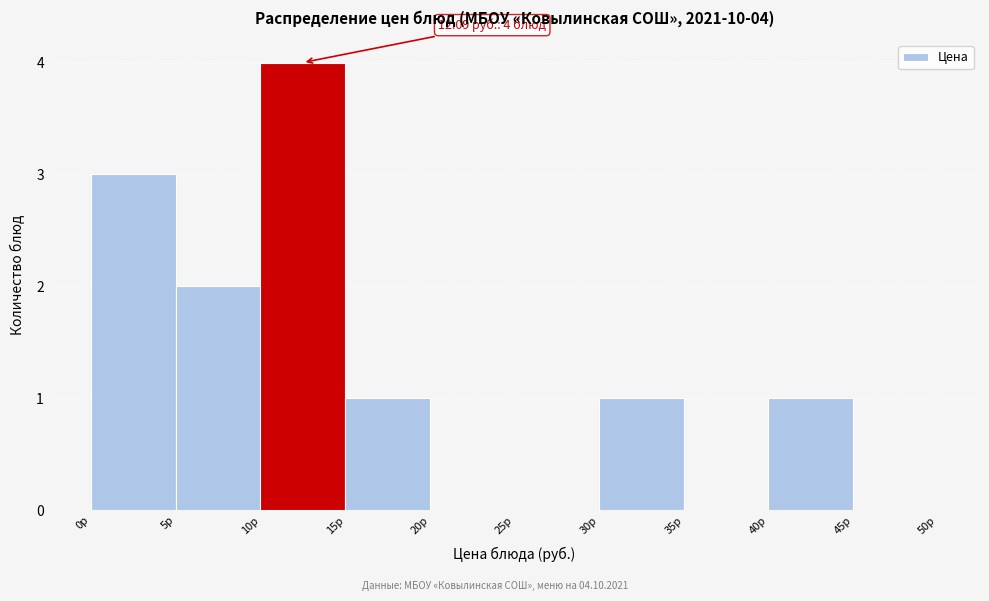

Which range on the x-axis has the tallest bar?

10 to 15